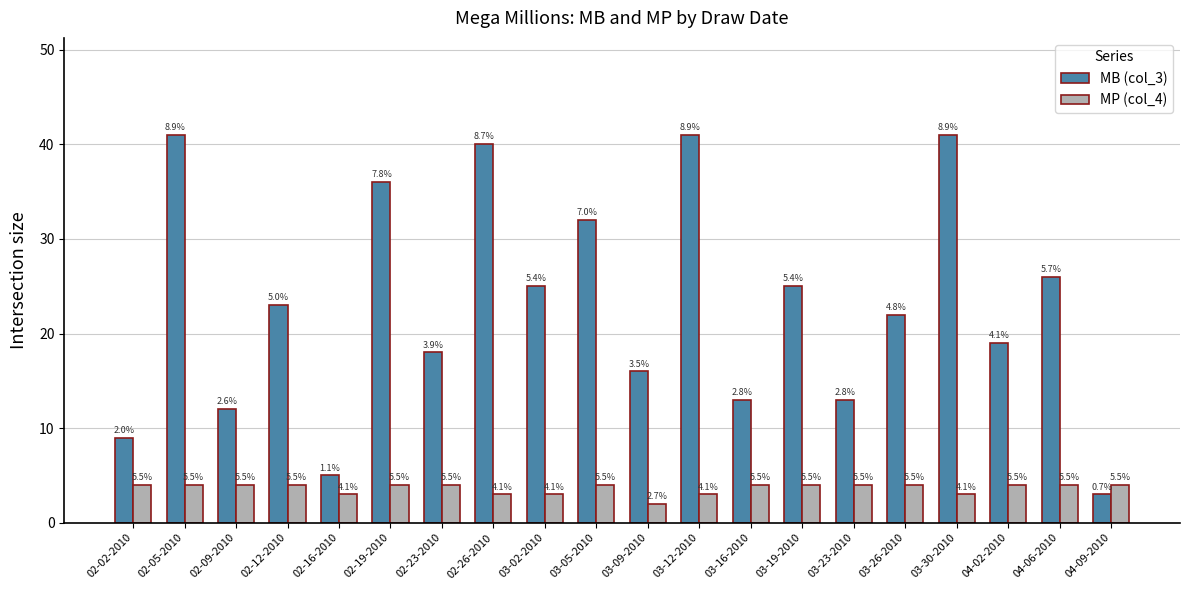

What is the sum of the MB (col_3) values at 03-02-2010 and 02-19-2010?

61